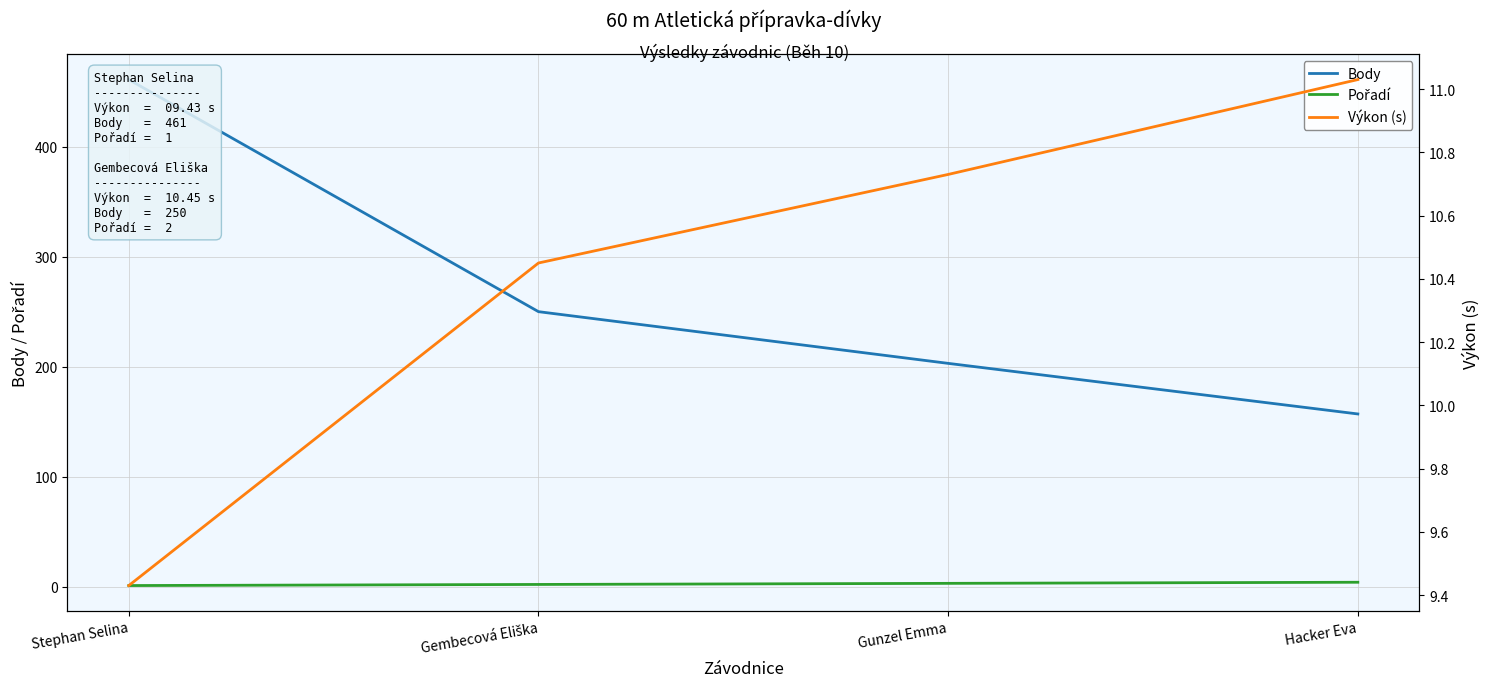

Is it true that Body equals 333.4 at Gembecová Eliška?

False